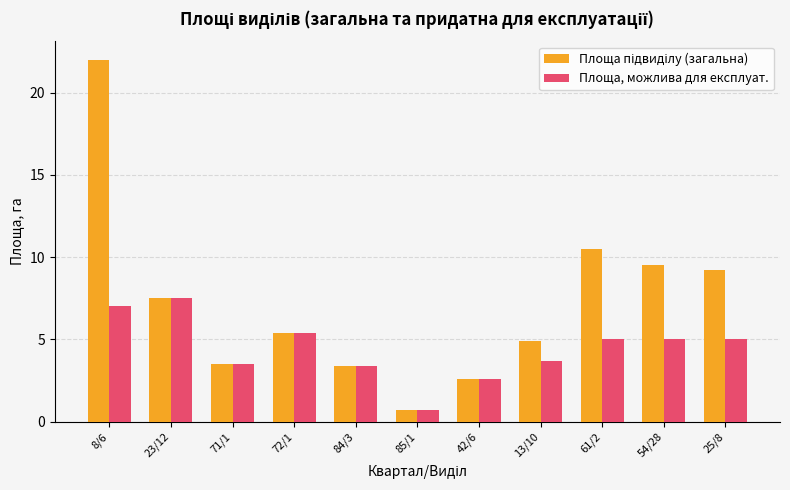

What is the average value of the Площа, можлива для експлуат. series?

4.4